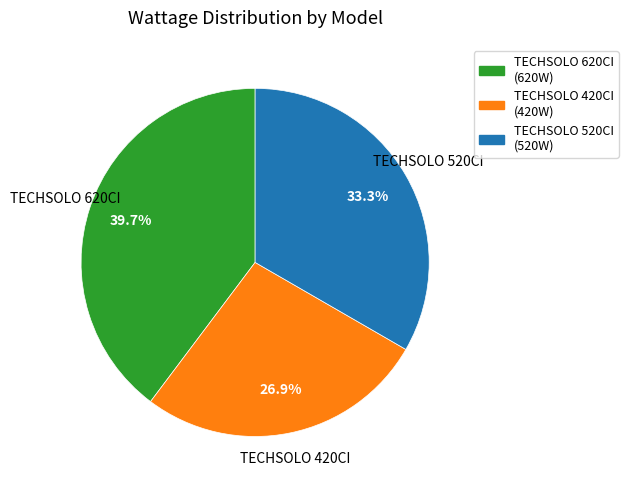

True or false: TECHSOLO 420CI accounts for 27% of the total.

True